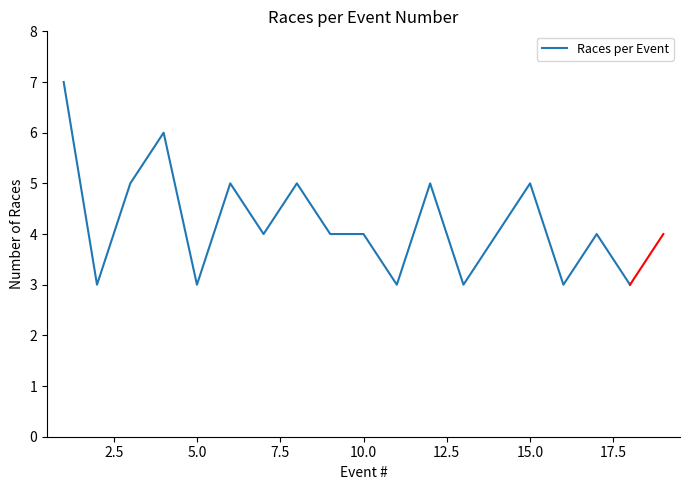

What is the smallest value displayed?

3